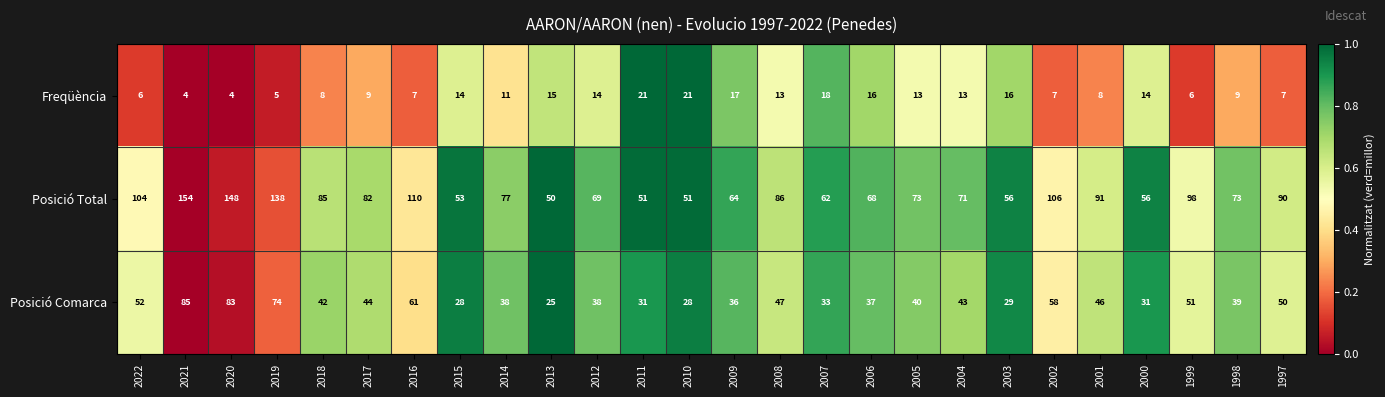

Rank the series at 2005 from highest to lowest value.

Posició Total, Posició Comarca, Freqüència